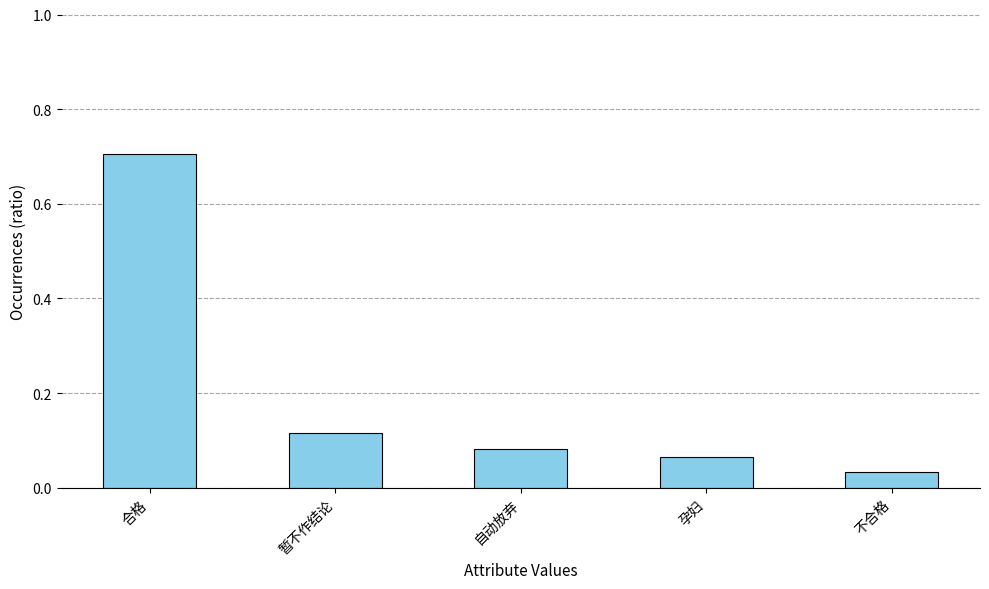

Which category has the highest value across all series?

合格